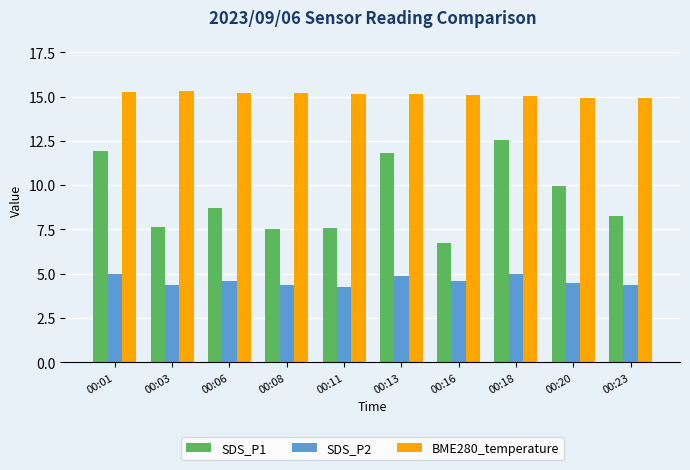

Is the value of SDS_P1 at 00:16 greater than the value of BME280_temperature at 00:11?

No